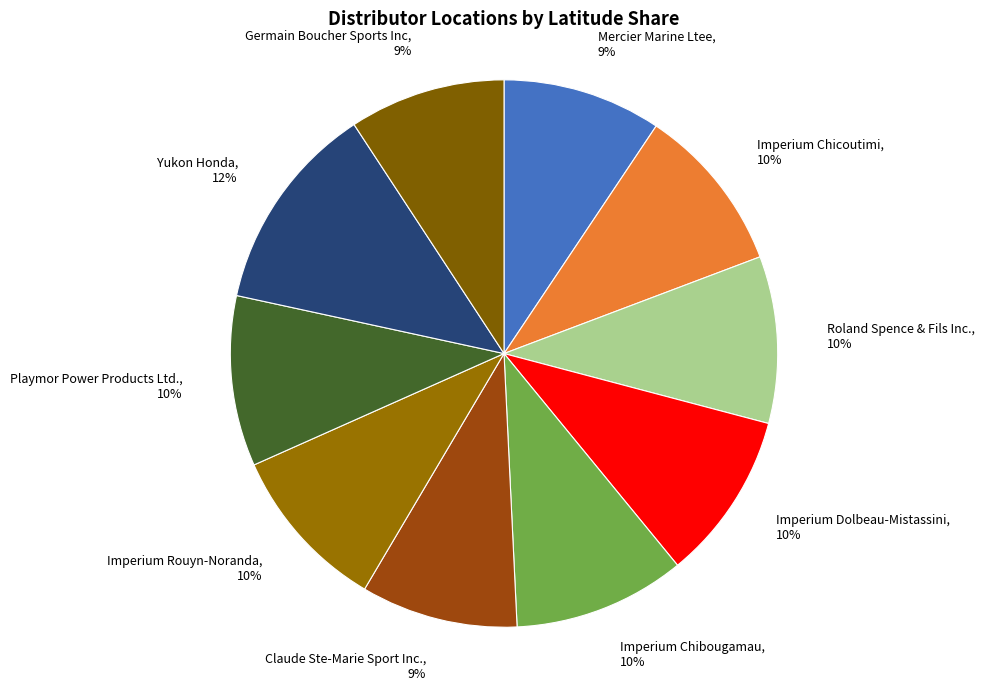

To the nearest percent, what portion does Imperium Dolbeau-Mistassini represent?

10%